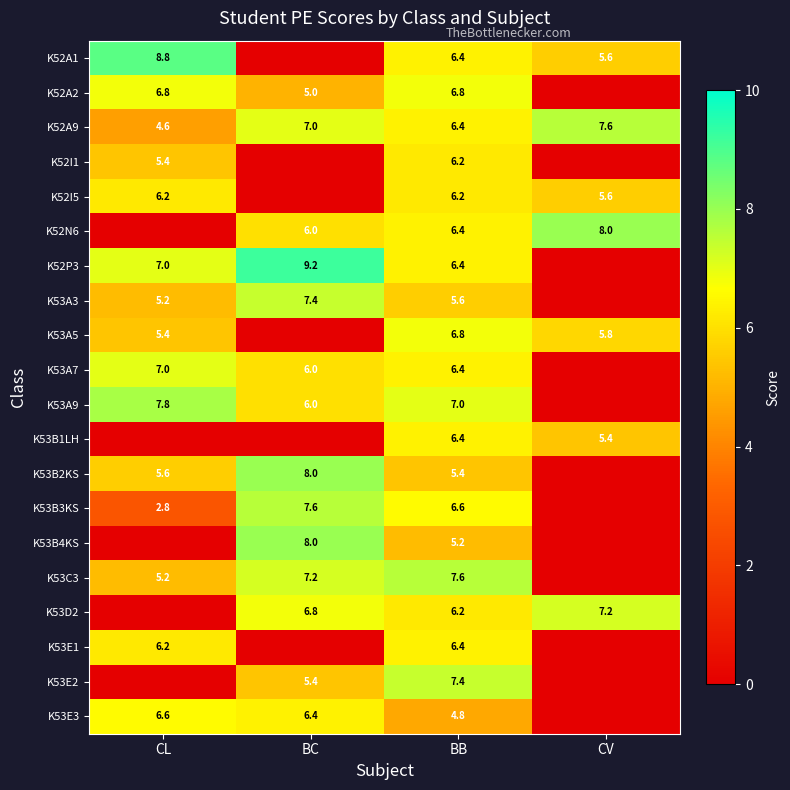

Is the value of K53B3KS at BB greater than the value of K52P3 at BC?

No